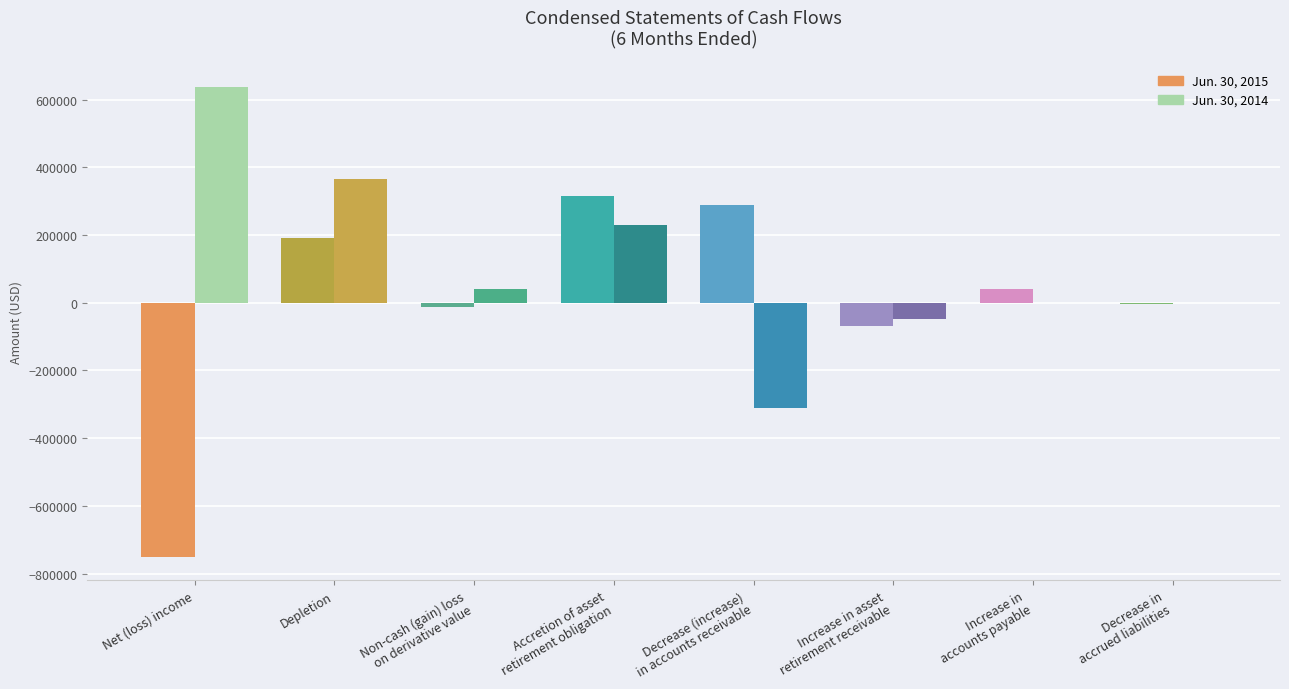

Which series has the largest total across all categories?

Jun. 30, 2014